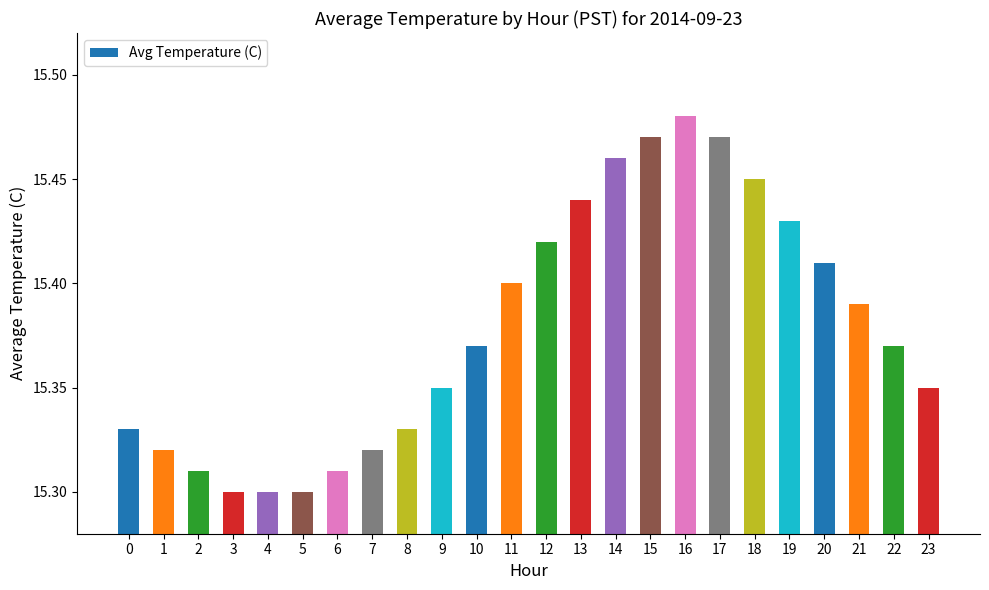

Count the values in the range 15 to 16.

24